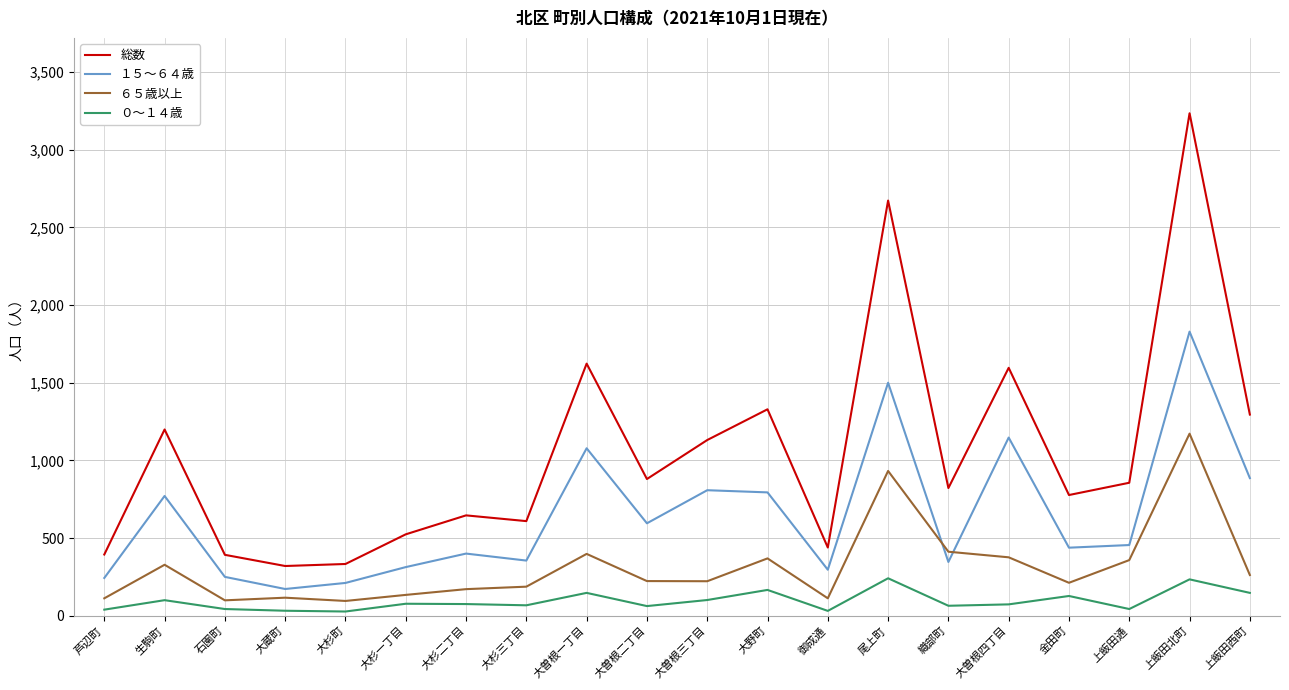

True or false: １５～６４歳 and 総数 intersect in this chart.

False